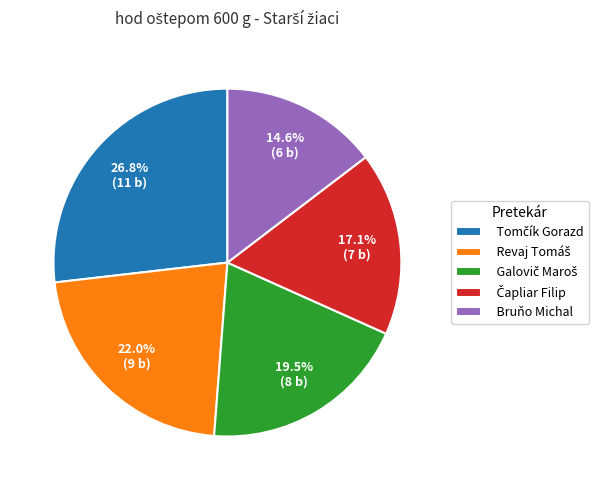

What is the smallest slice in the pie chart?

Bruňo Michal